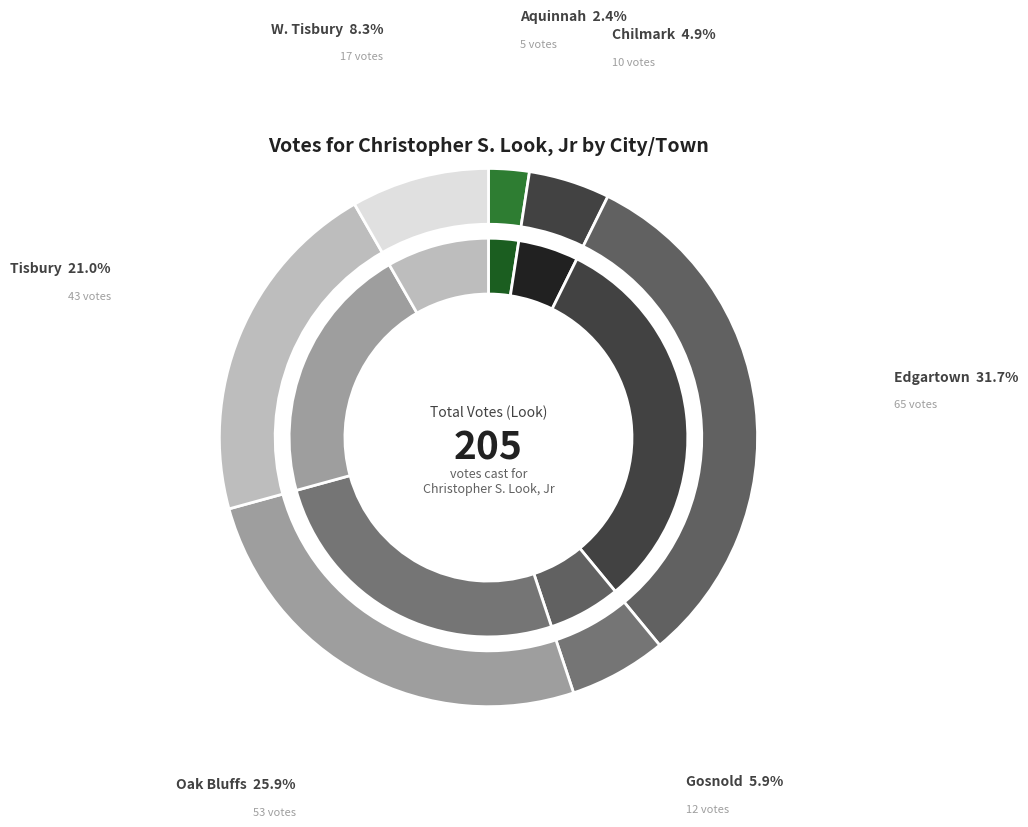

To the nearest percent, what is the average slice percentage?

14%